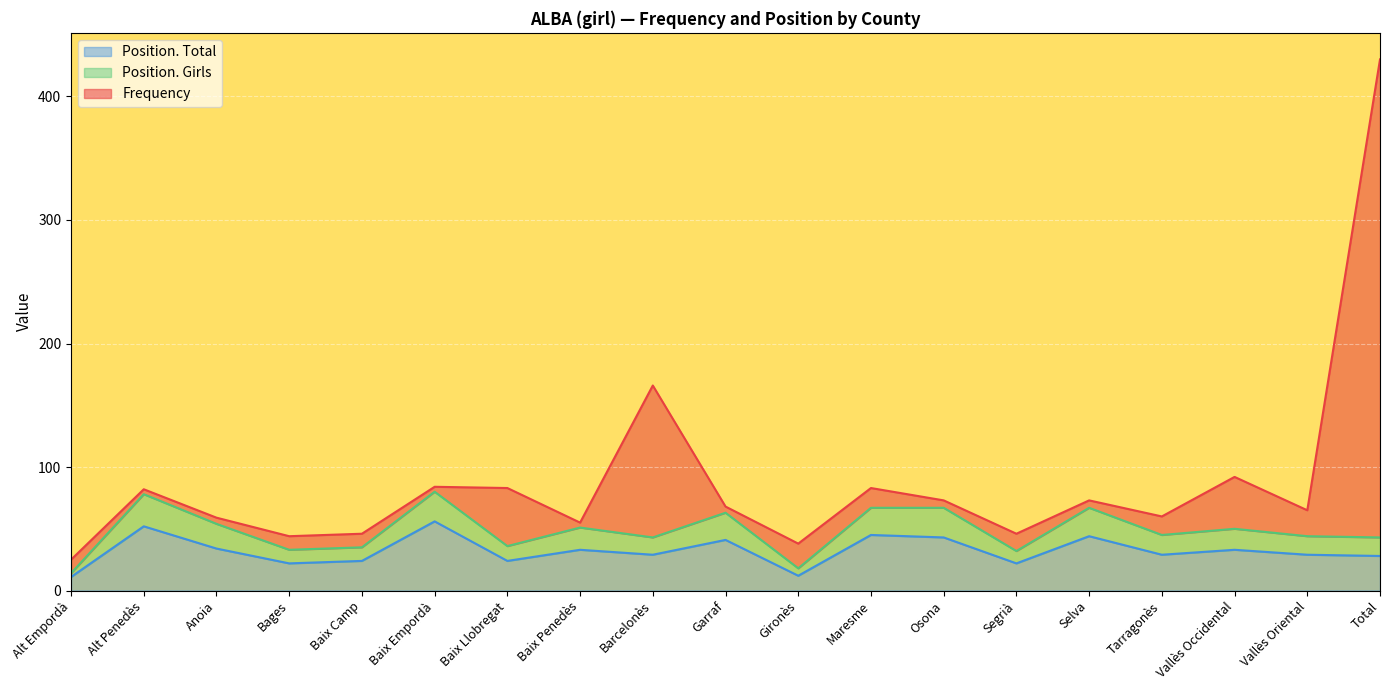

What is the maximum value for Position. Total?

56